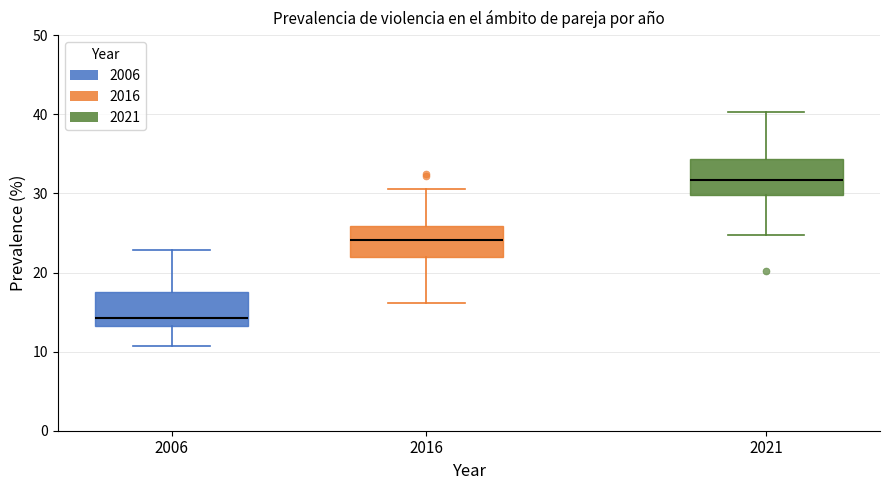

Which box's median line is the lowest?

2006